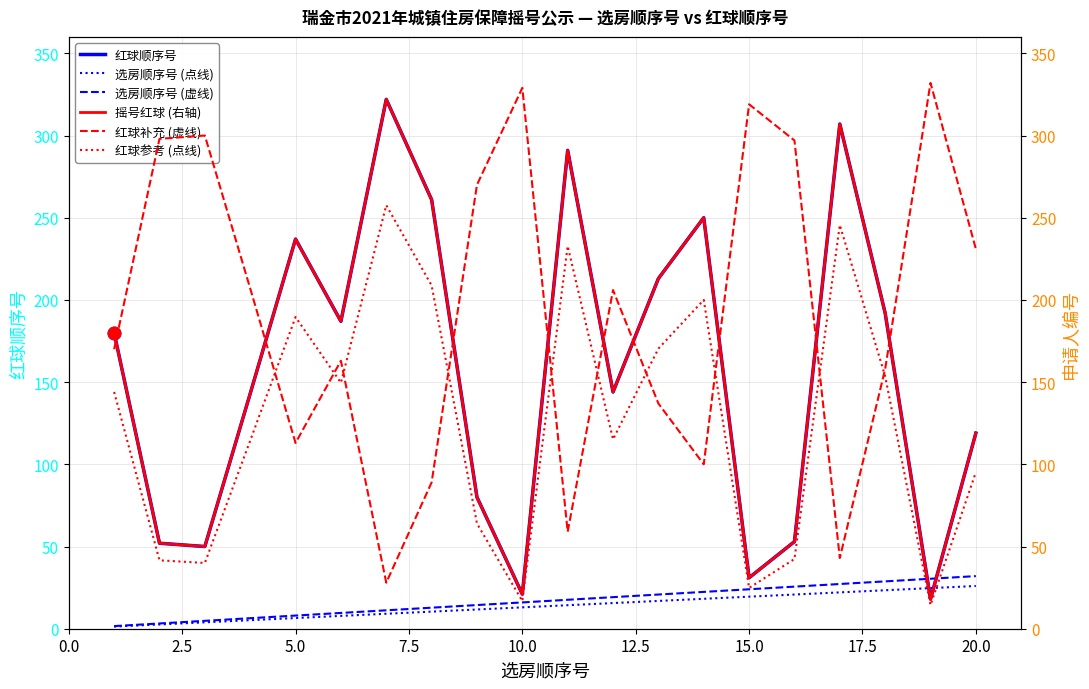

The value of 选房顺序号 (虚线) at 5.0 is 8.0. True or false?

True